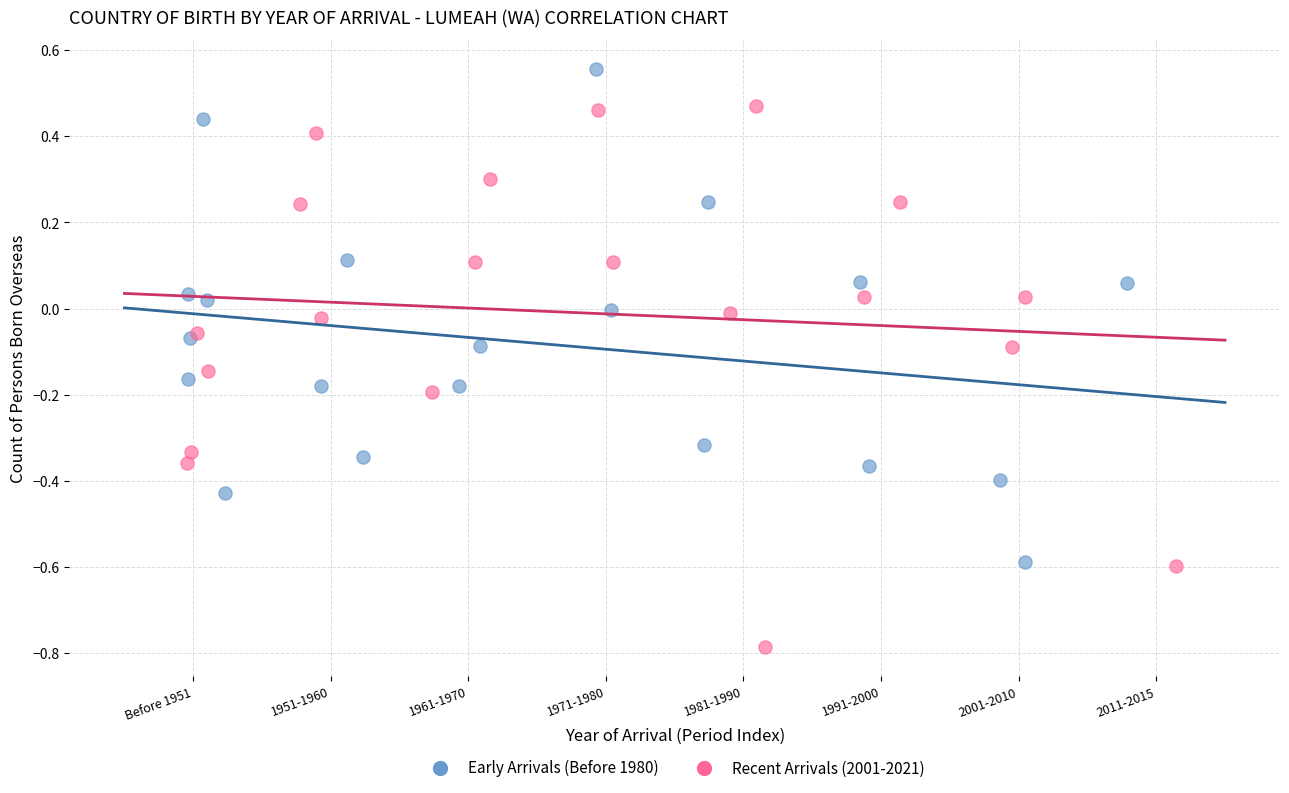

Which series contains the lowest Y value?

Recent Arrivals (2001-2021)